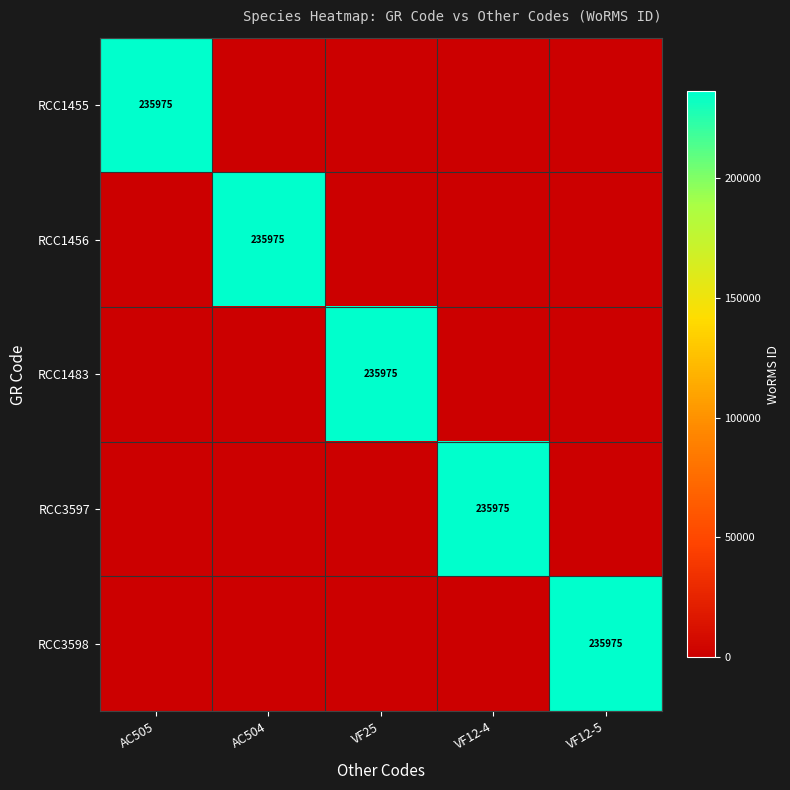

What is the difference between the maximum and minimum values in the RCC1483 series?

235975